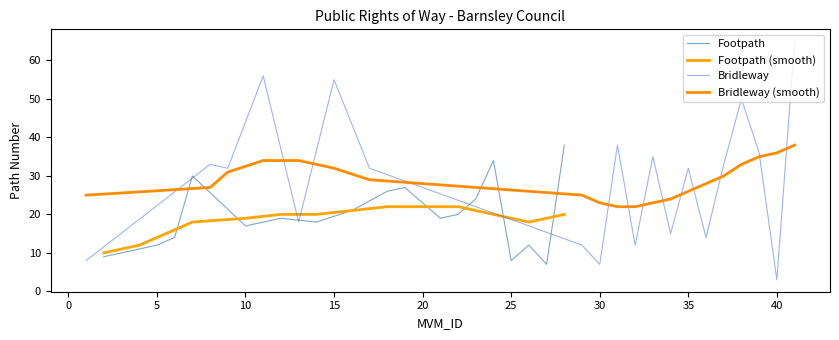

Which series ends up on top after the final intersection of Bridleway (smooth) and Bridleway?

Bridleway